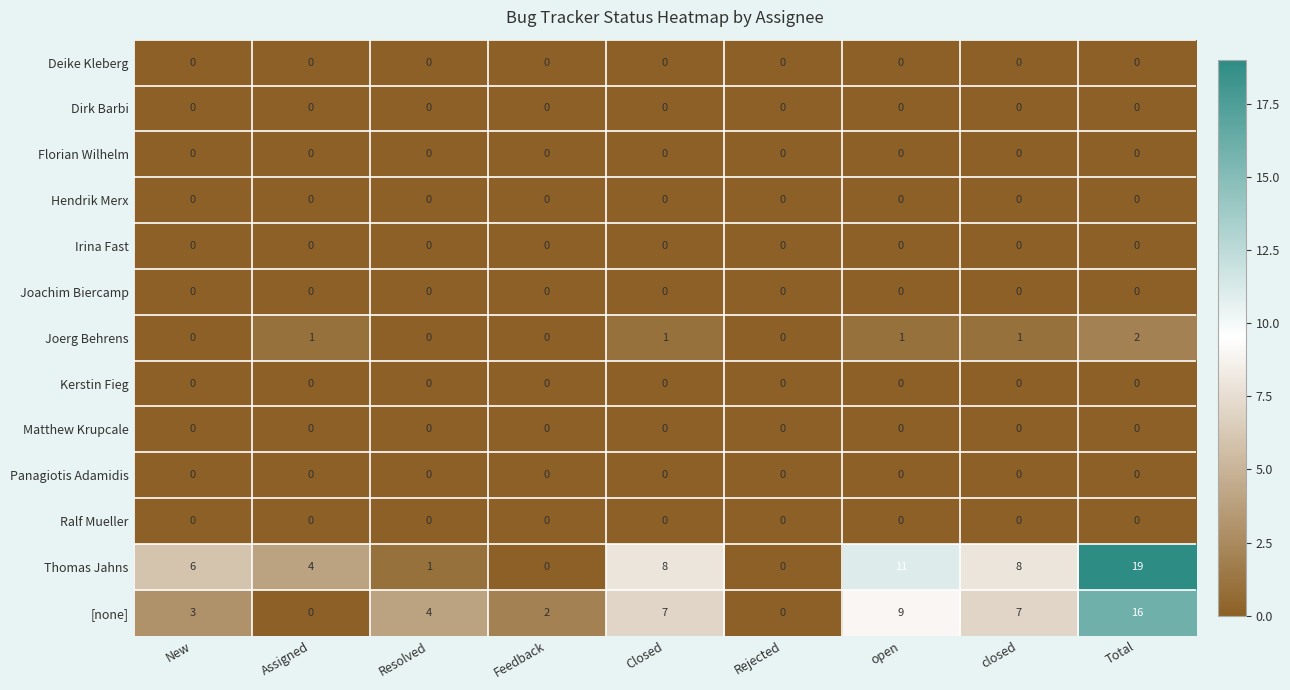

What is the difference between the Thomas Jahns values at open and Feedback?

11